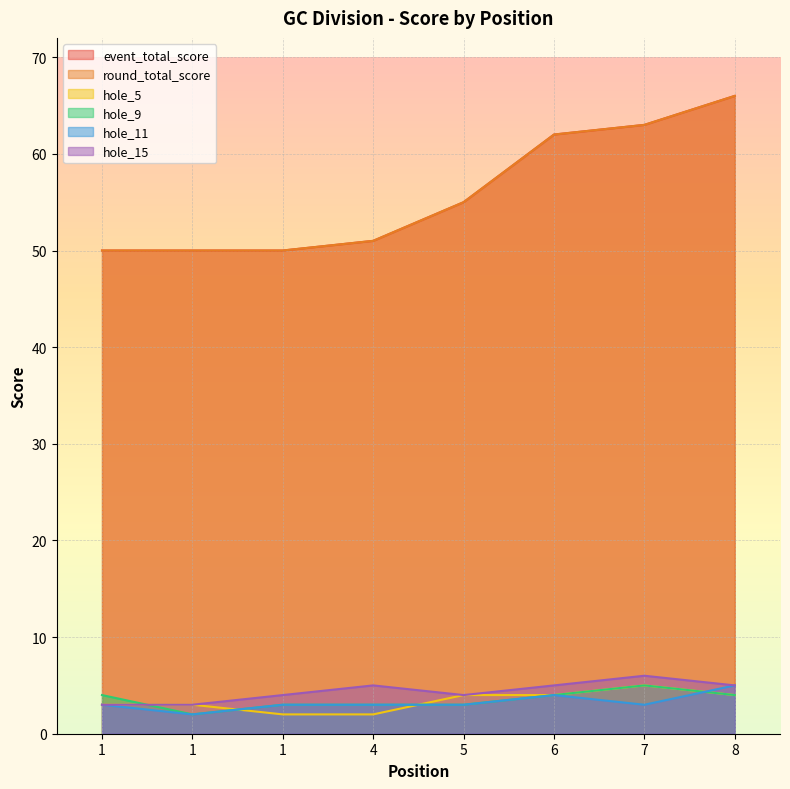

Which has a higher value, 1 or 8?

8